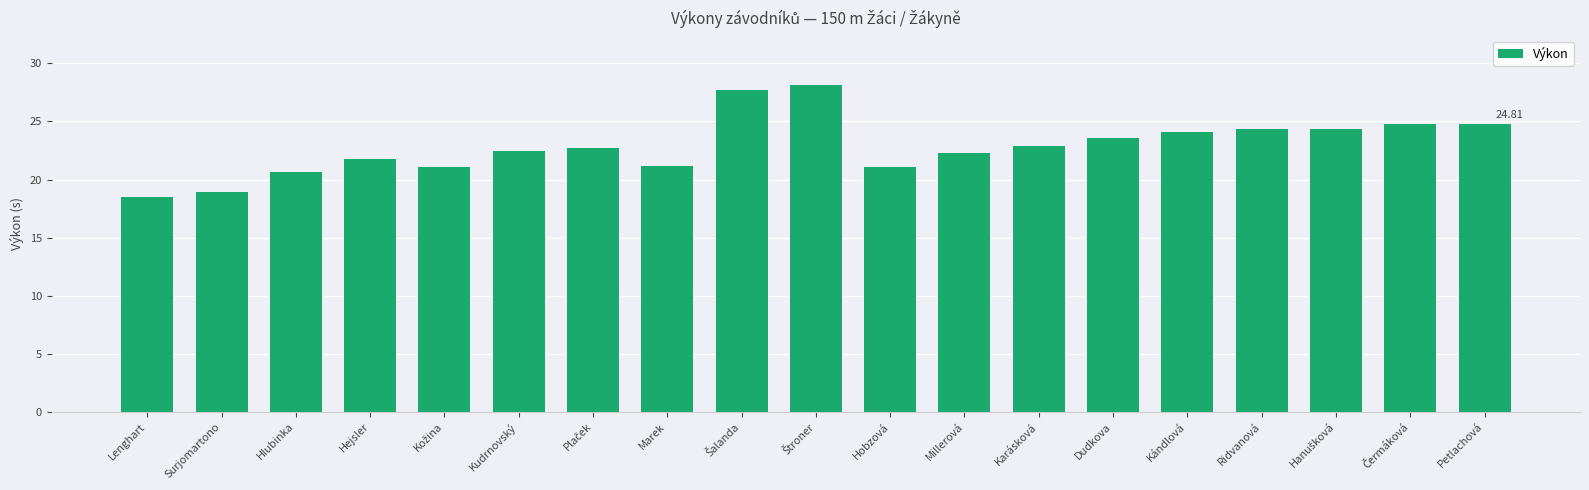

What is the difference between the maximum and minimum values?

9.7